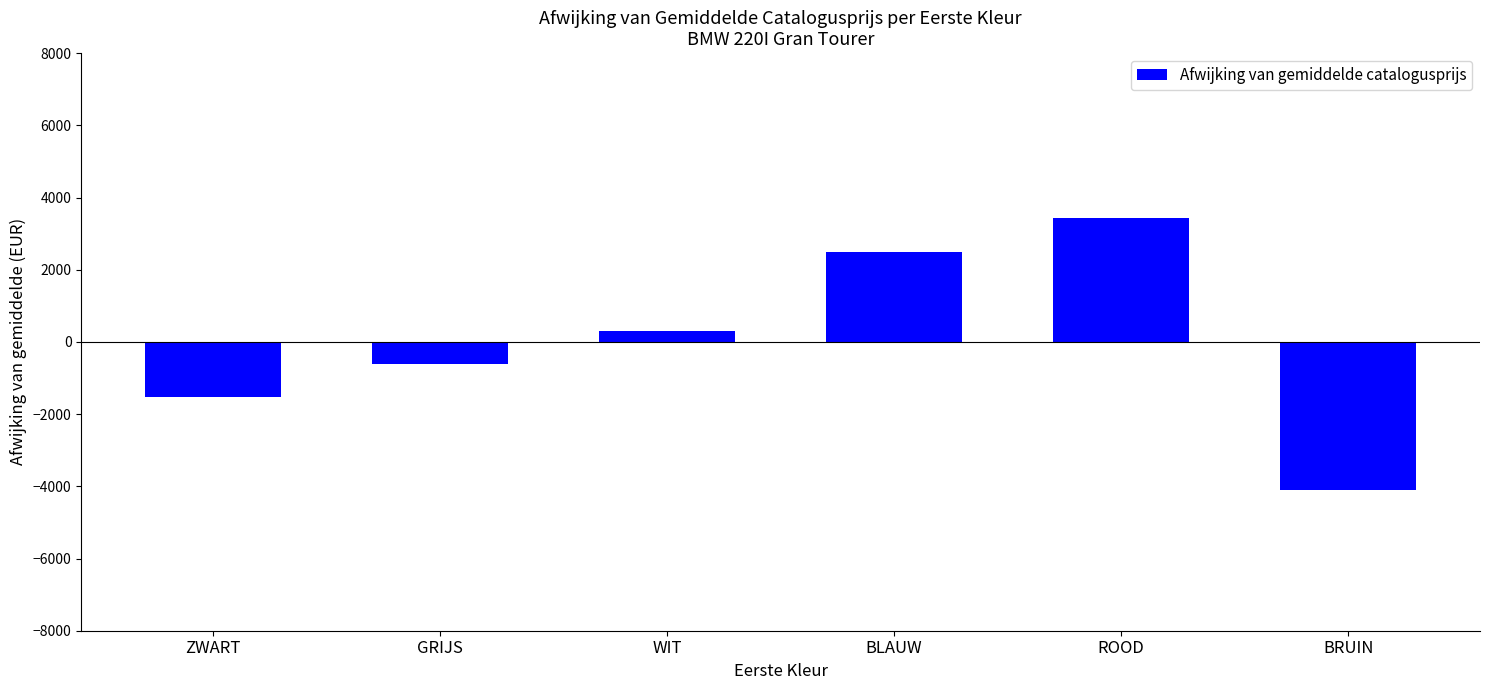

List the labels in order of value, smallest first.

BRUIN, ZWART, GRIJS, WIT, BLAUW, ROOD